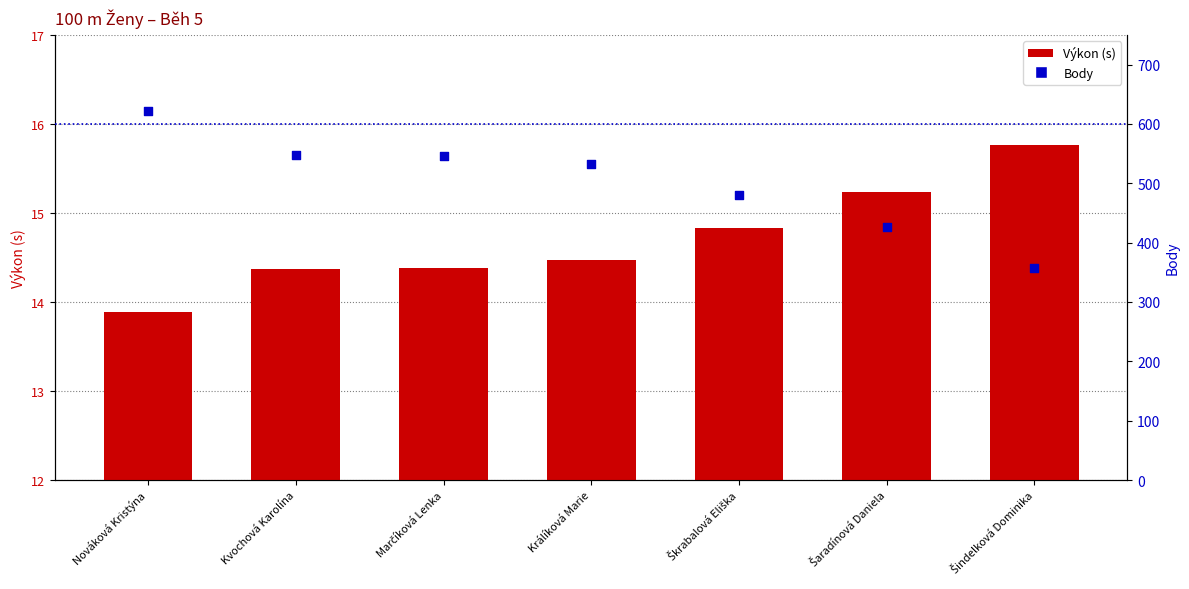

At how many categories does at least one series exceed 197?

7